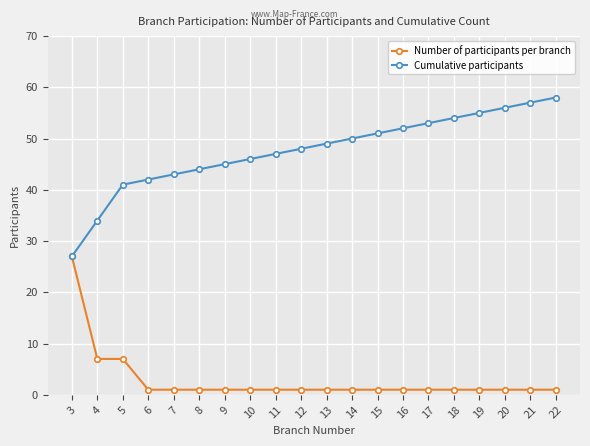

What value does the Cumulative participants series have at 20, to the nearest 10?

60